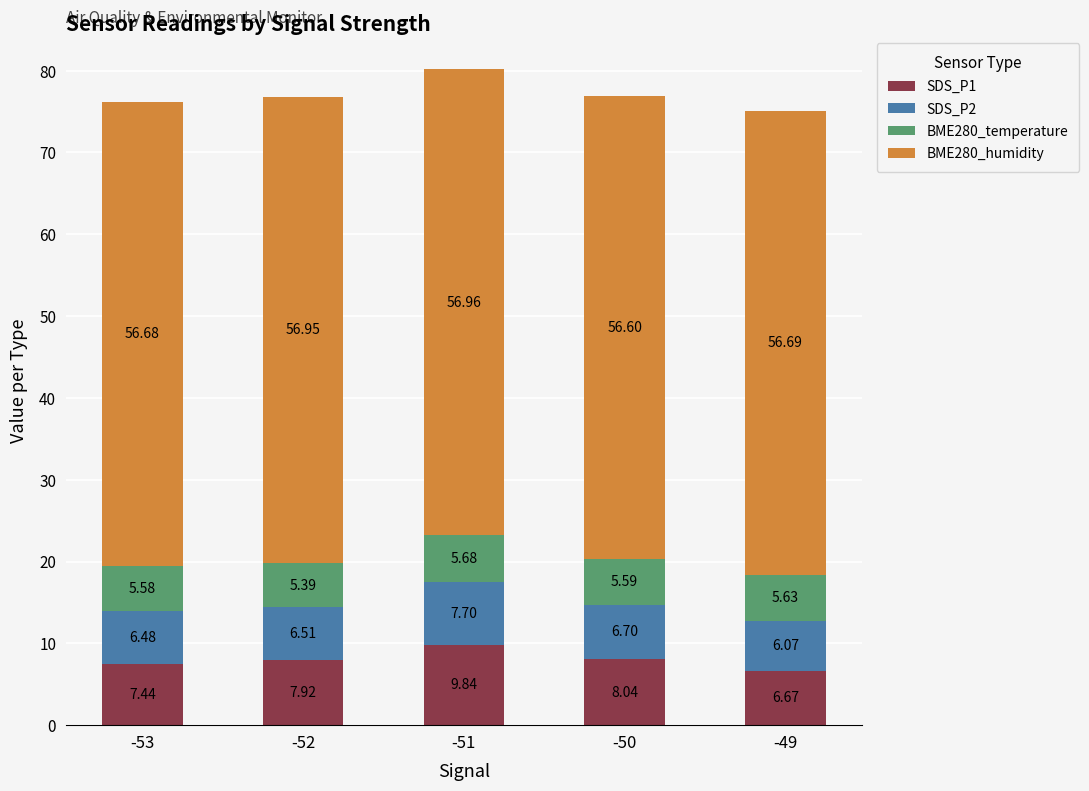

What is the sum of the SDS_P1 values at -49 and -50?

14.7